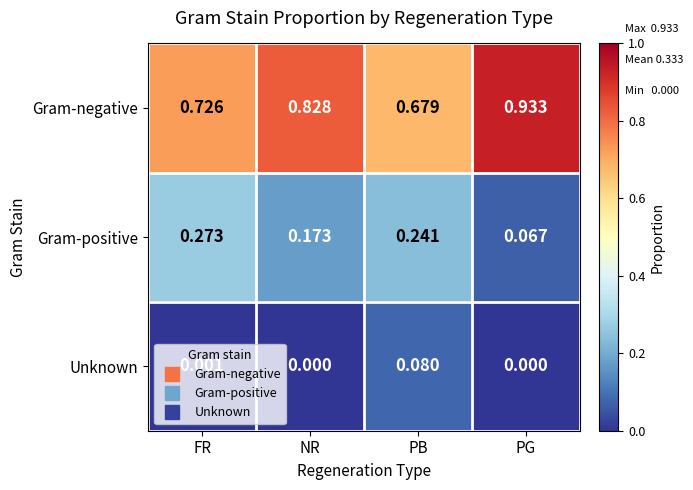

Rank the series at PB from highest to lowest value.

Gram-negative, Gram-positive, Unknown